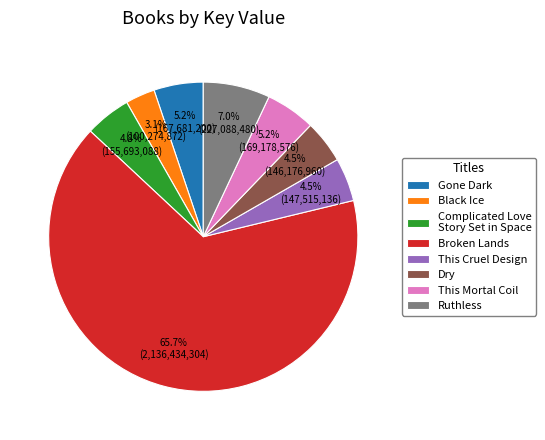

Count the number of slices in the pie.

8